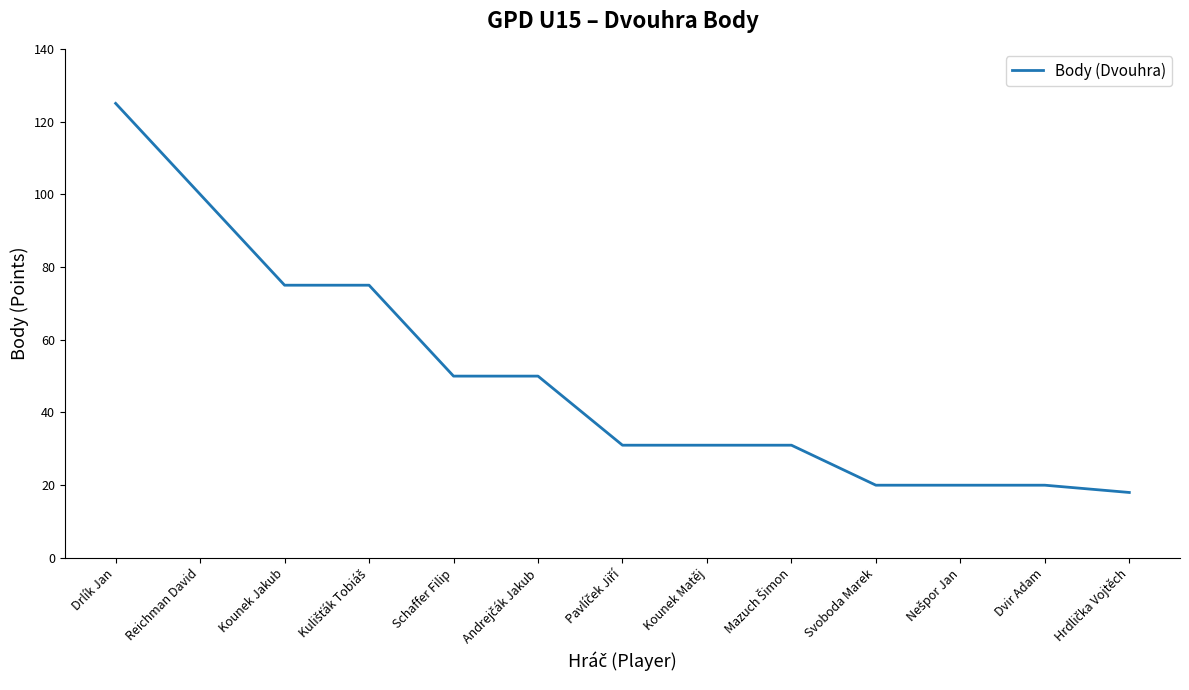

What is the approximate value at Kounek Jakub, to the nearest 5?

75